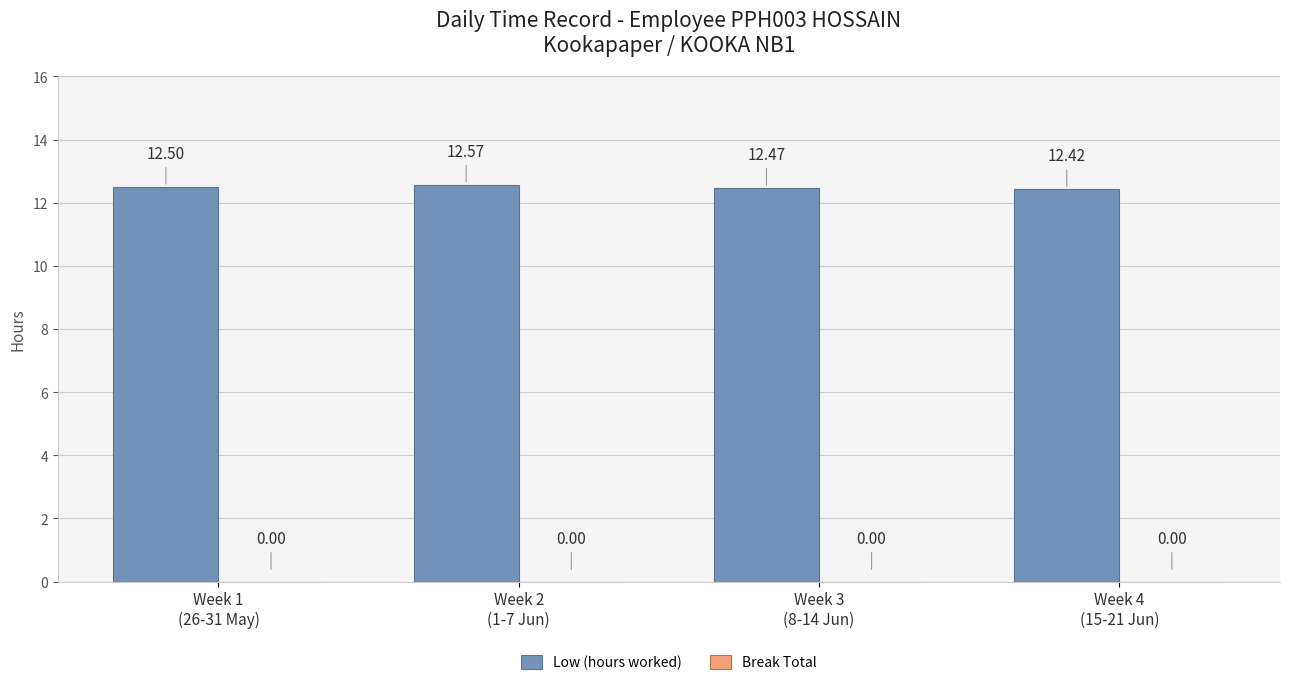

How many categories are shown in the chart?

4